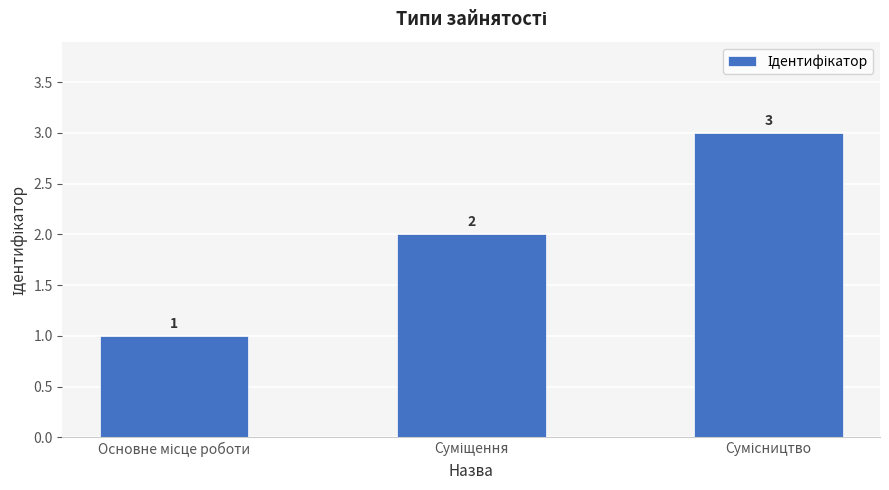

What is the minimum value shown in the chart?

1